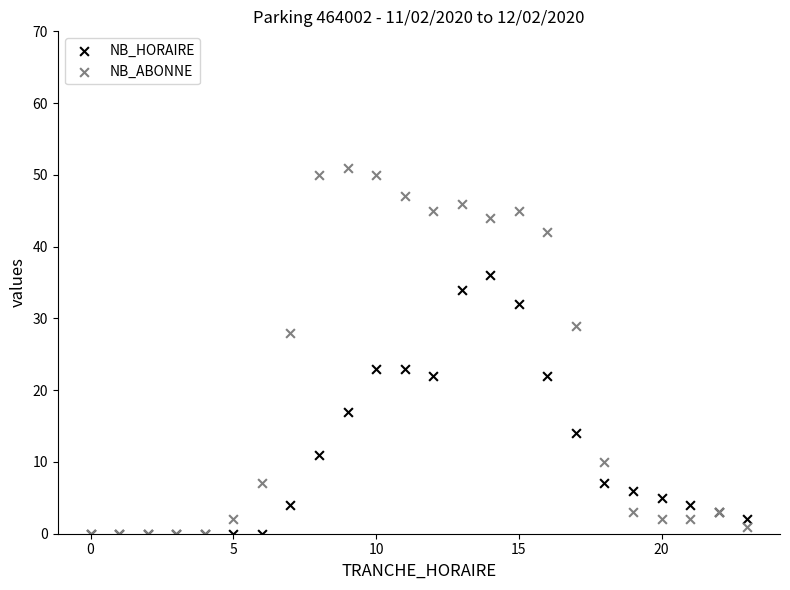

In the NB_HORAIRE series, what Y value is closest to 18?

17